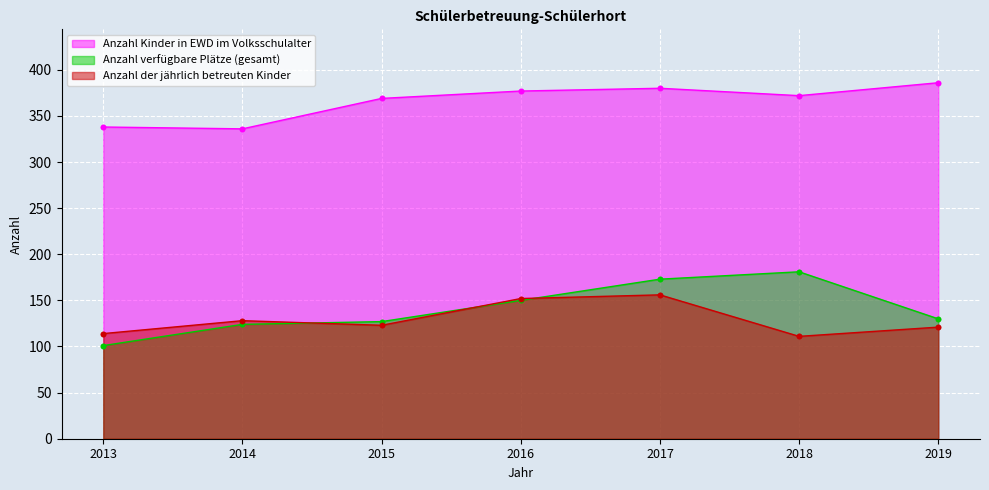

Which series has the largest total across all categories?

Anzahl Kinder in EWD im Volksschulalter